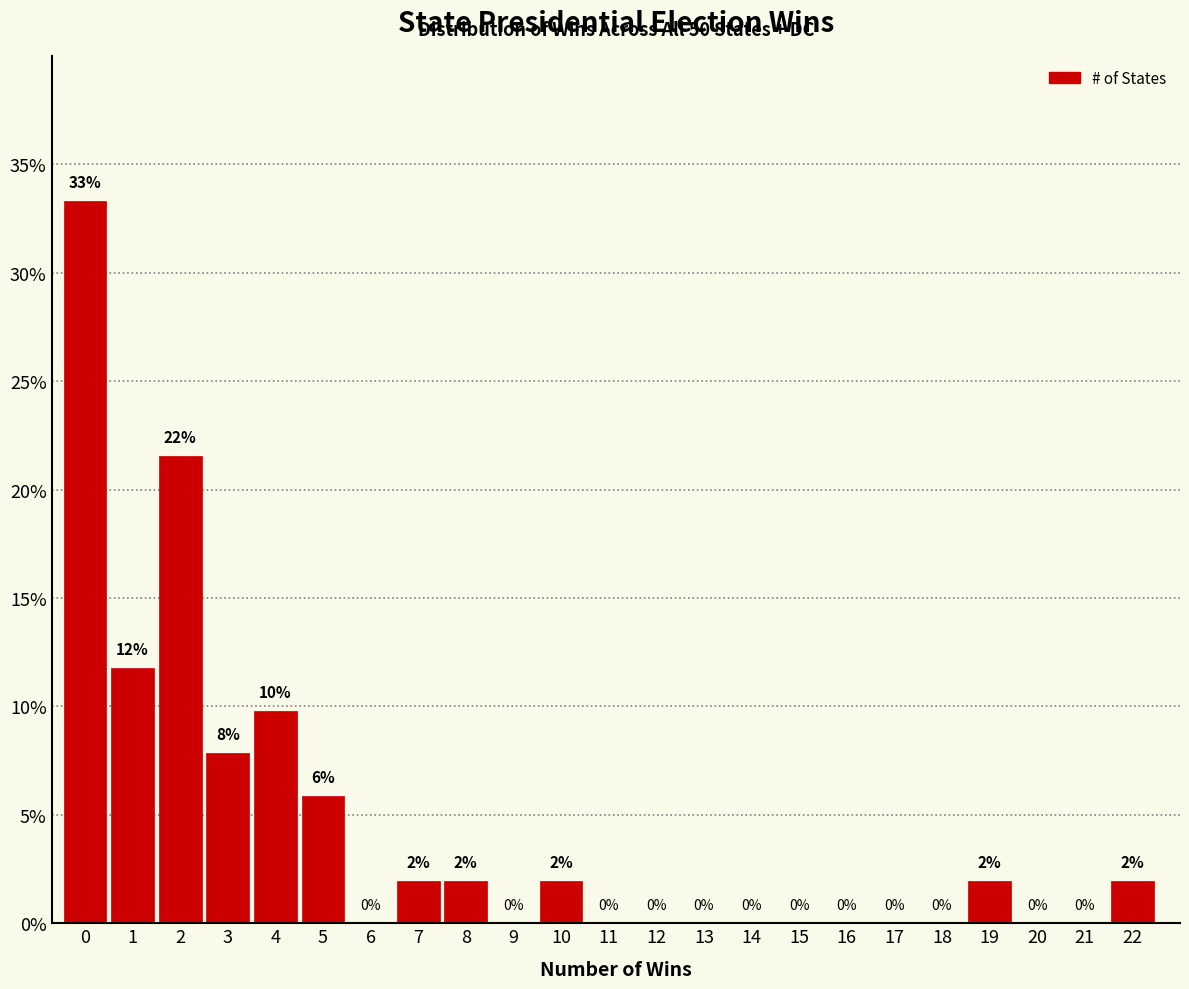

Which range on the x-axis has the tallest bar?

-0.5 to 0.5